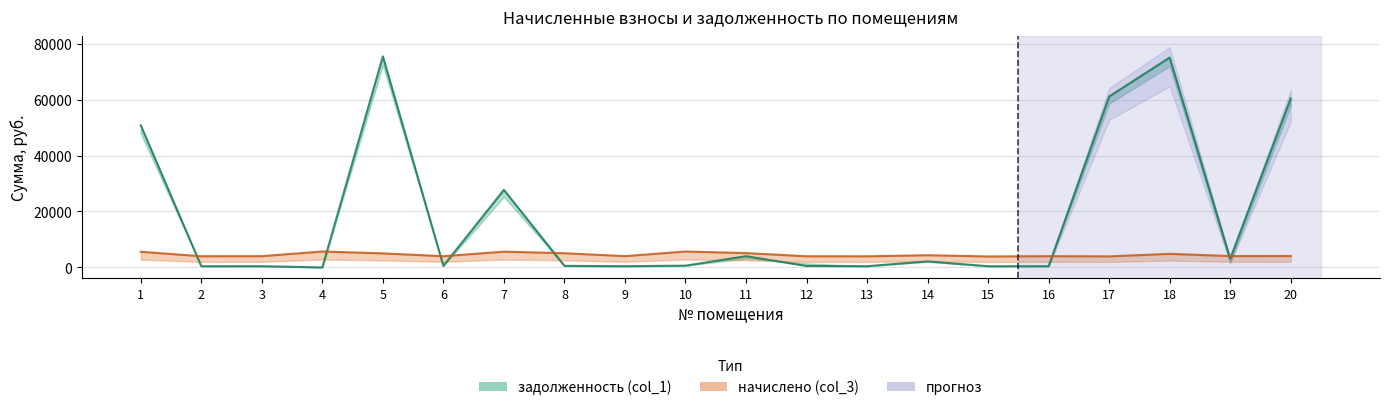

Is it true that the value at 15 is 588.8?

False